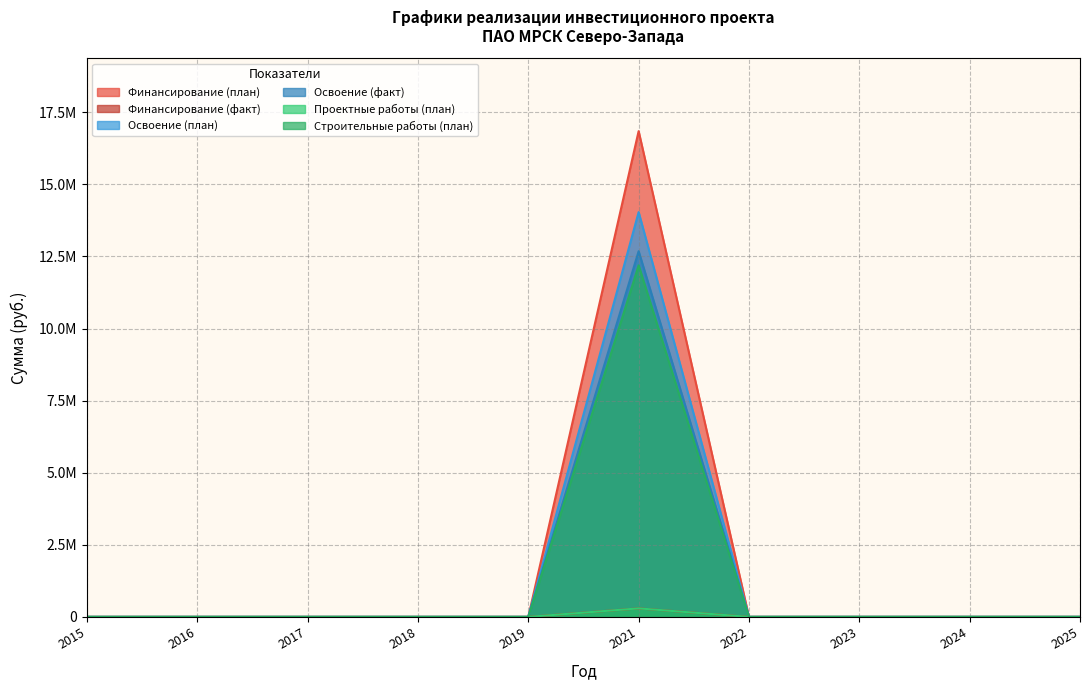

True or false: Строительные работы (план) has more than 1 interior local peaks.

False